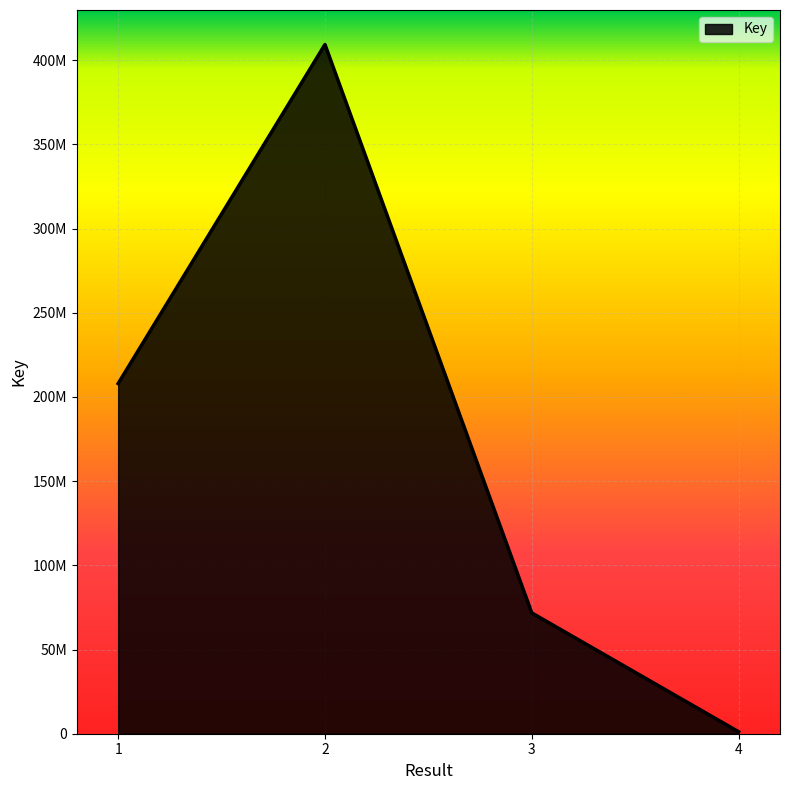

The value at 1 is 350191278. True or false?

False